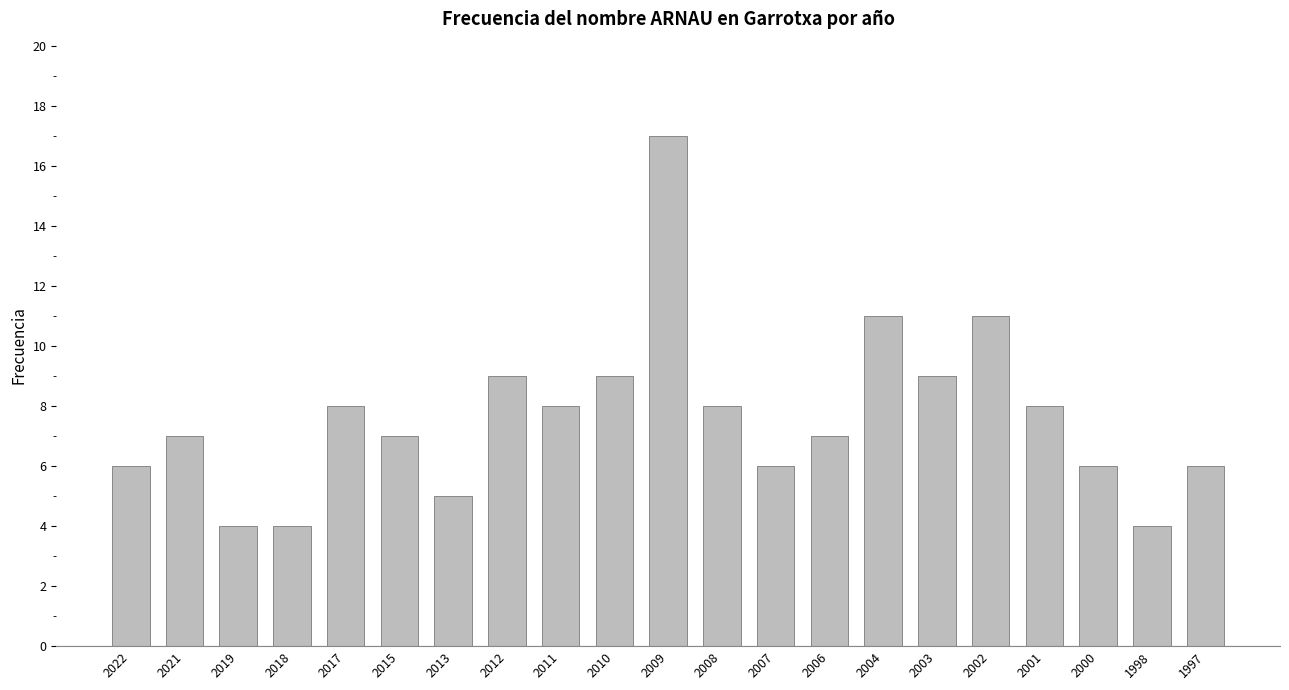

Which label corresponds to the largest value in the chart?

2009